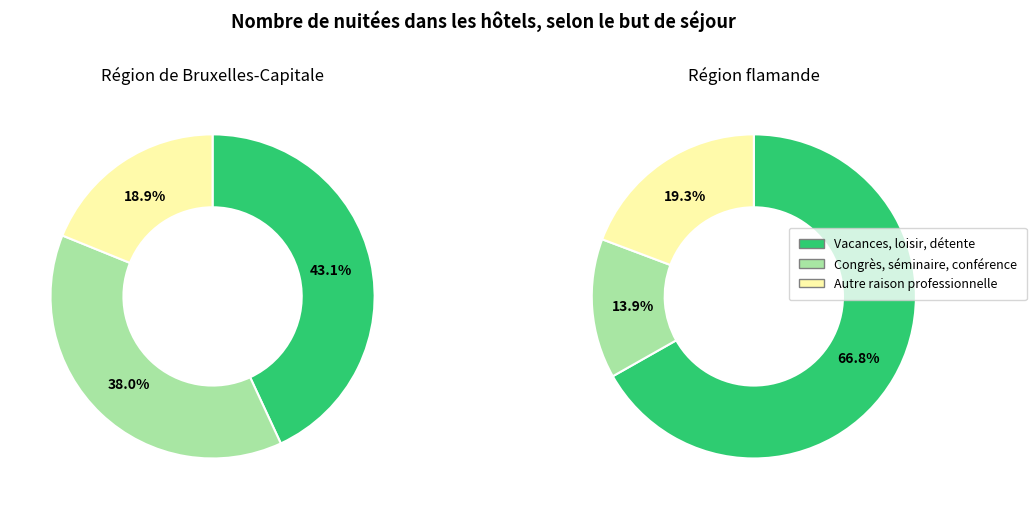

Do Région de Bruxelles-Capitale and Région flamande together represent more than half of the pie?

Yes